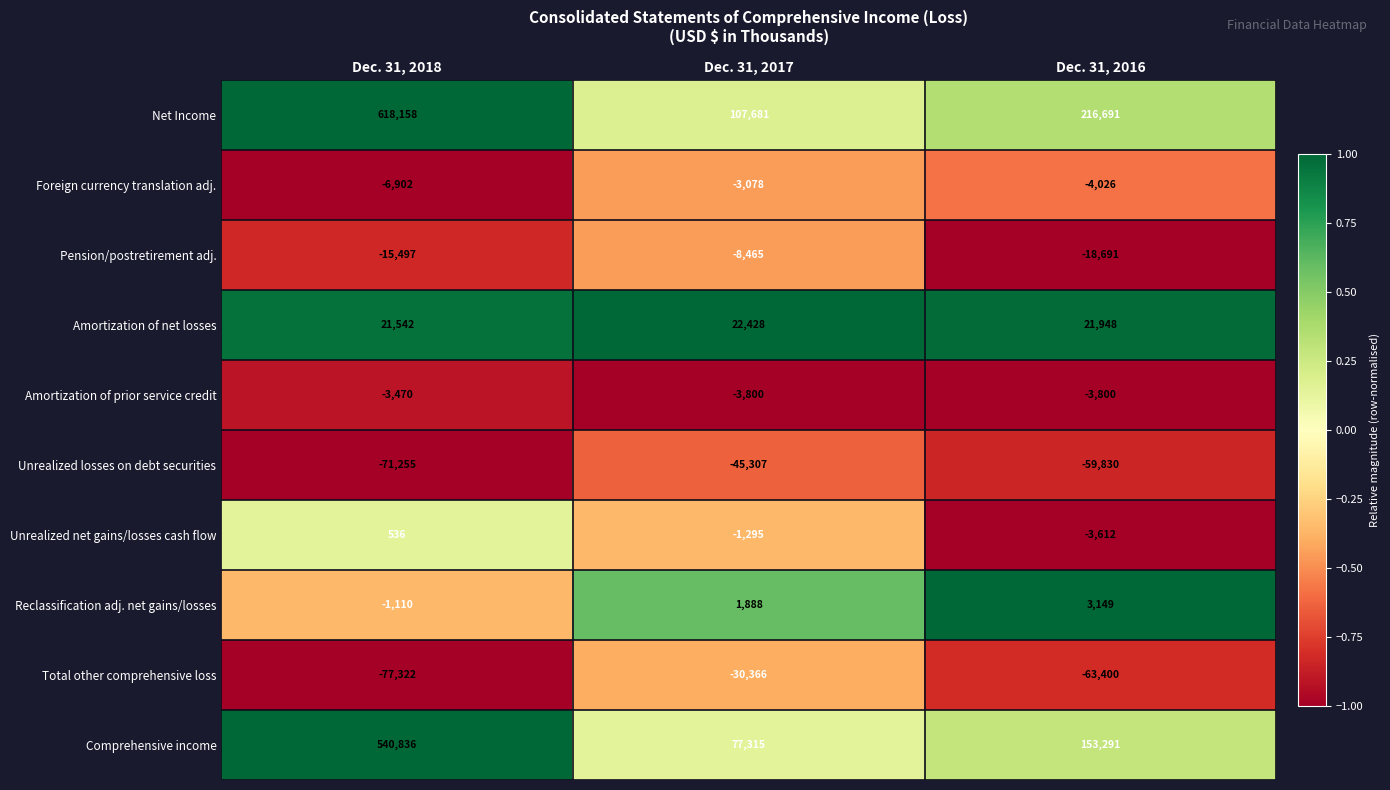

What is the sum of the Pension/postretirement adj. values at Dec. 31, 2016 and Dec. 31, 2018?

-34188